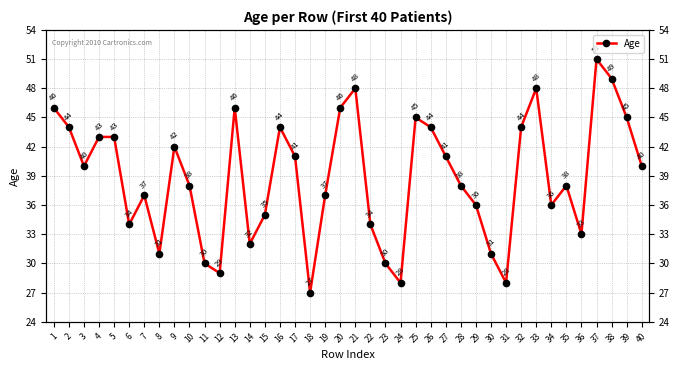

How many lines are shown in the chart?

1